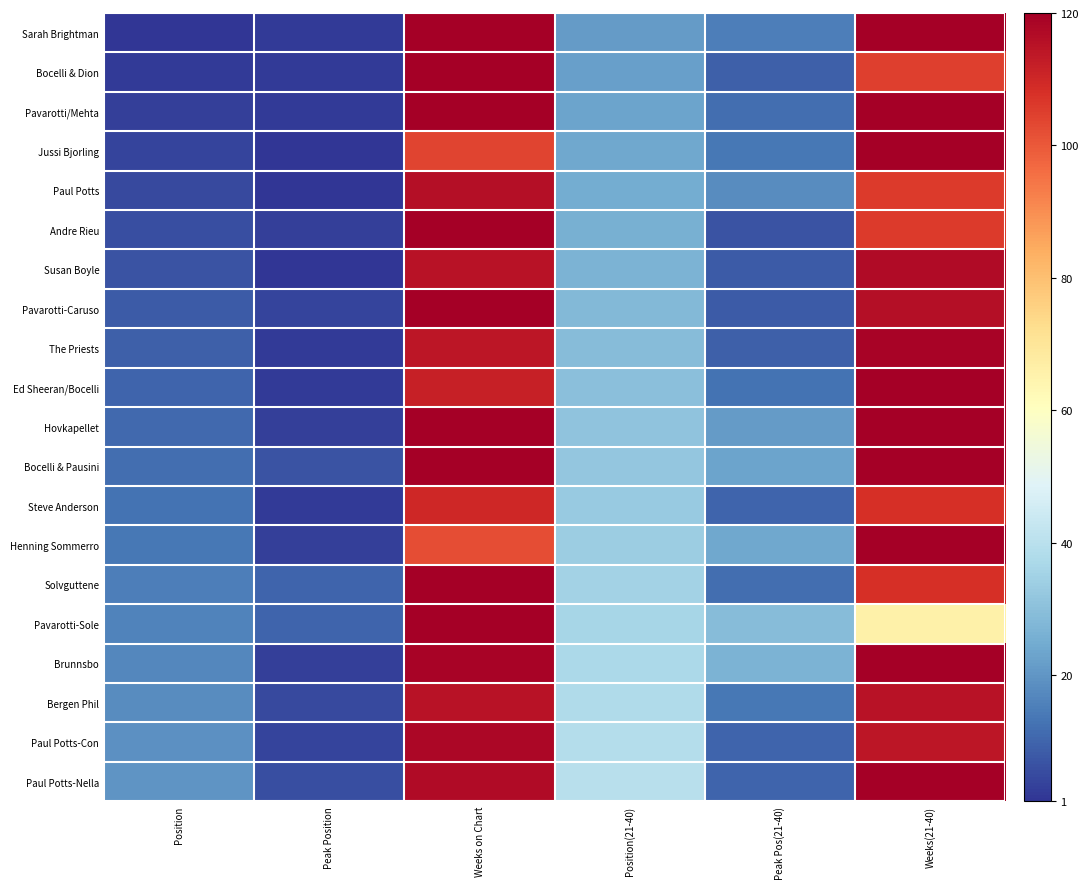

Reading left to right, transcribe all the data shown in this chart.

Sarah Brightman: Position=1	Peak Position=2	Weeks on Chart=120	Position(21-40)=21	Peak Pos(21-40)=15	Weeks(21-40)=120
Bocelli & Dion: Position=2	Peak Position=2	Weeks on Chart=120	Position(21-40)=22	Peak Pos(21-40)=9	Weeks(21-40)=105
Pavarotti/Mehta: Position=3	Peak Position=2	Weeks on Chart=120	Position(21-40)=23	Peak Pos(21-40)=12	Weeks(21-40)=120
Jussi Bjorling: Position=4	Peak Position=1	Weeks on Chart=104	Position(21-40)=24	Peak Pos(21-40)=14	Weeks(21-40)=120
Paul Potts: Position=5	Peak Position=1	Weeks on Chart=116	Position(21-40)=25	Peak Pos(21-40)=18	Weeks(21-40)=106
Andre Rieu: Position=6	Peak Position=3	Weeks on Chart=120	Position(21-40)=26	Peak Pos(21-40)=7	Weeks(21-40)=106
Susan Boyle: Position=7	Peak Position=1	Weeks on Chart=115	Position(21-40)=27	Peak Pos(21-40)=8	Weeks(21-40)=117
Pavarotti-Caruso: Position=8	Peak Position=4	Weeks on Chart=120	Position(21-40)=28	Peak Pos(21-40)=8	Weeks(21-40)=116
The Priests: Position=9	Peak Position=2	Weeks on Chart=114	Position(21-40)=29	Peak Pos(21-40)=9	Weeks(21-40)=119
Ed Sheeran/Bocelli: Position=10	Peak Position=2	Weeks on Chart=112	Position(21-40)=30	Peak Pos(21-40)=13	Weeks(21-40)=120
Hovkapellet: Position=11	Peak Position=3	Weeks on Chart=120	Position(21-40)=31	Peak Pos(21-40)=21	Weeks(21-40)=120
Bocelli & Pausini: Position=12	Peak Position=7	Weeks on Chart=120	Position(21-40)=32	Peak Pos(21-40)=23	Weeks(21-40)=120
Steve Anderson: Position=13	Peak Position=2	Weeks on Chart=110	Position(21-40)=33	Peak Pos(21-40)=10	Weeks(21-40)=108
Henning Sommerro: Position=14	Peak Position=3	Weeks on Chart=102	Position(21-40)=34	Peak Pos(21-40)=24	Weeks(21-40)=120
Solvguttene: Position=15	Peak Position=10	Weeks on Chart=120	Position(21-40)=35	Peak Pos(21-40)=12	Weeks(21-40)=108
Pavarotti-Sole: Position=16	Peak Position=10	Weeks on Chart=120	Position(21-40)=36	Peak Pos(21-40)=29	Weeks(21-40)=66
Brunnsbo: Position=17	Peak Position=3	Weeks on Chart=119	Position(21-40)=37	Peak Pos(21-40)=27	Weeks(21-40)=120
Bergen Phil: Position=18	Peak Position=5	Weeks on Chart=115	Position(21-40)=38	Peak Pos(21-40)=14	Weeks(21-40)=115
Paul Potts-Con: Position=19	Peak Position=4	Weeks on Chart=118	Position(21-40)=39	Peak Pos(21-40)=10	Weeks(21-40)=114
Paul Potts-Nella: Position=20	Peak Position=6	Weeks on Chart=117	Position(21-40)=40	Peak Pos(21-40)=10	Weeks(21-40)=120